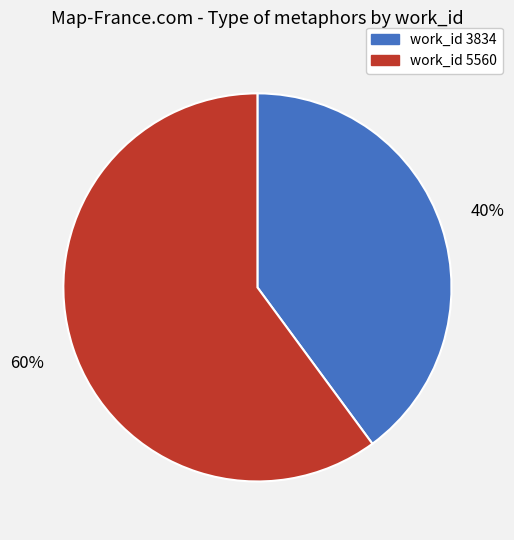

To the nearest percent, what is the difference between the largest and smallest slice percentages?

20%